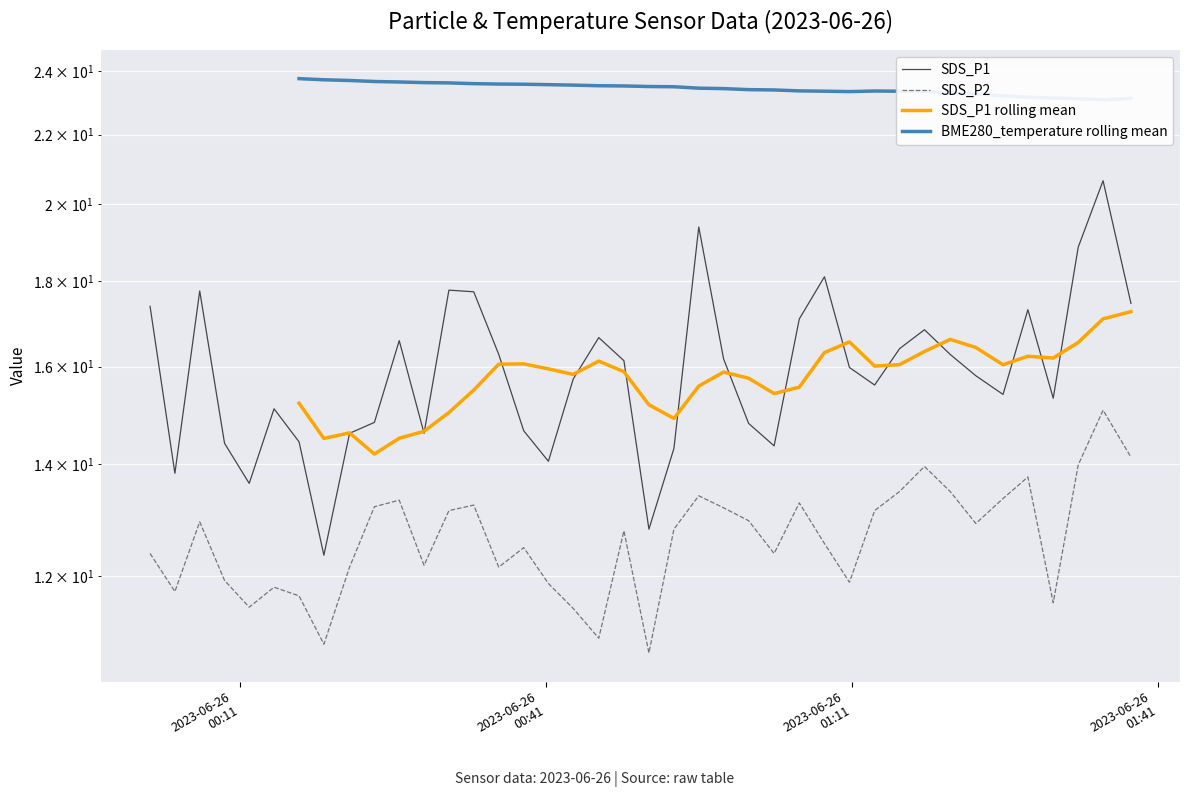

How many interior local peaks does the SDS_P2 series have?

11